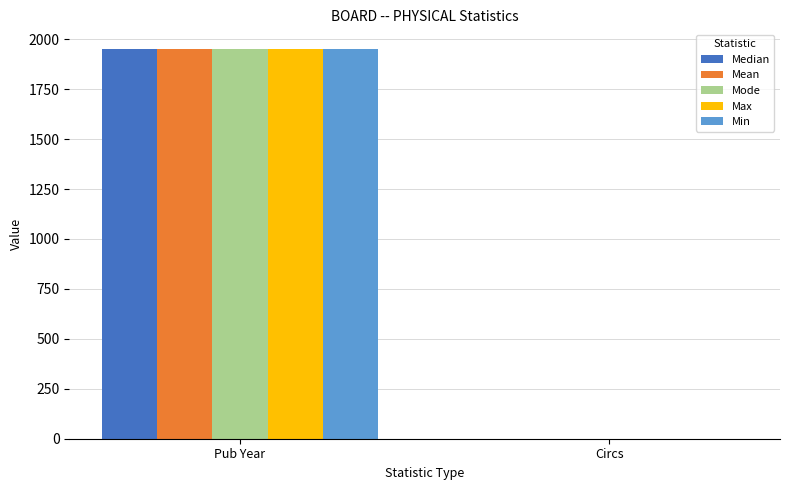

At which category is the sum across all series the highest?

Pub Year